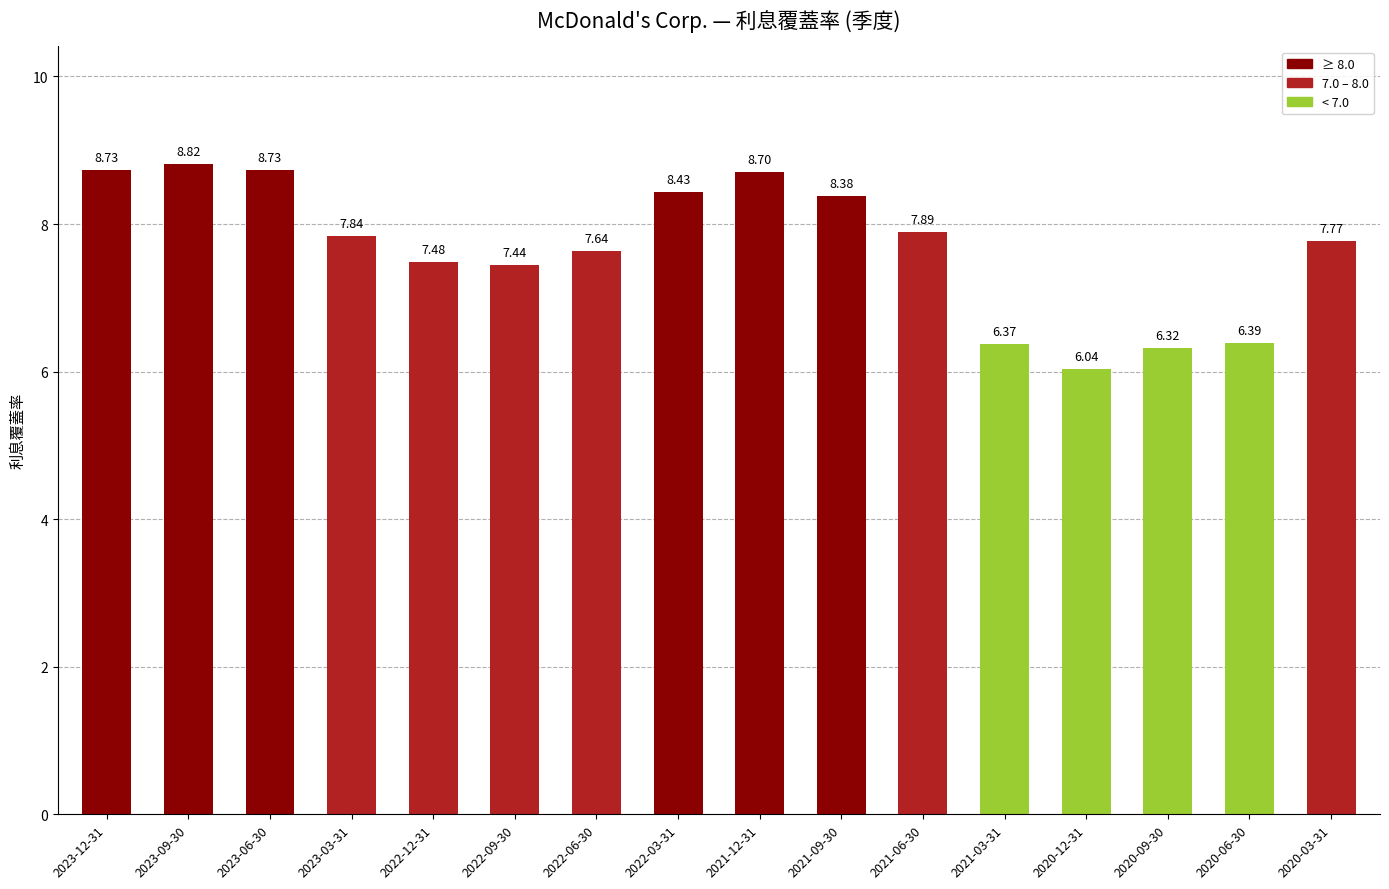

True or false: the data shows 7.8 at 2023-03-31.

True